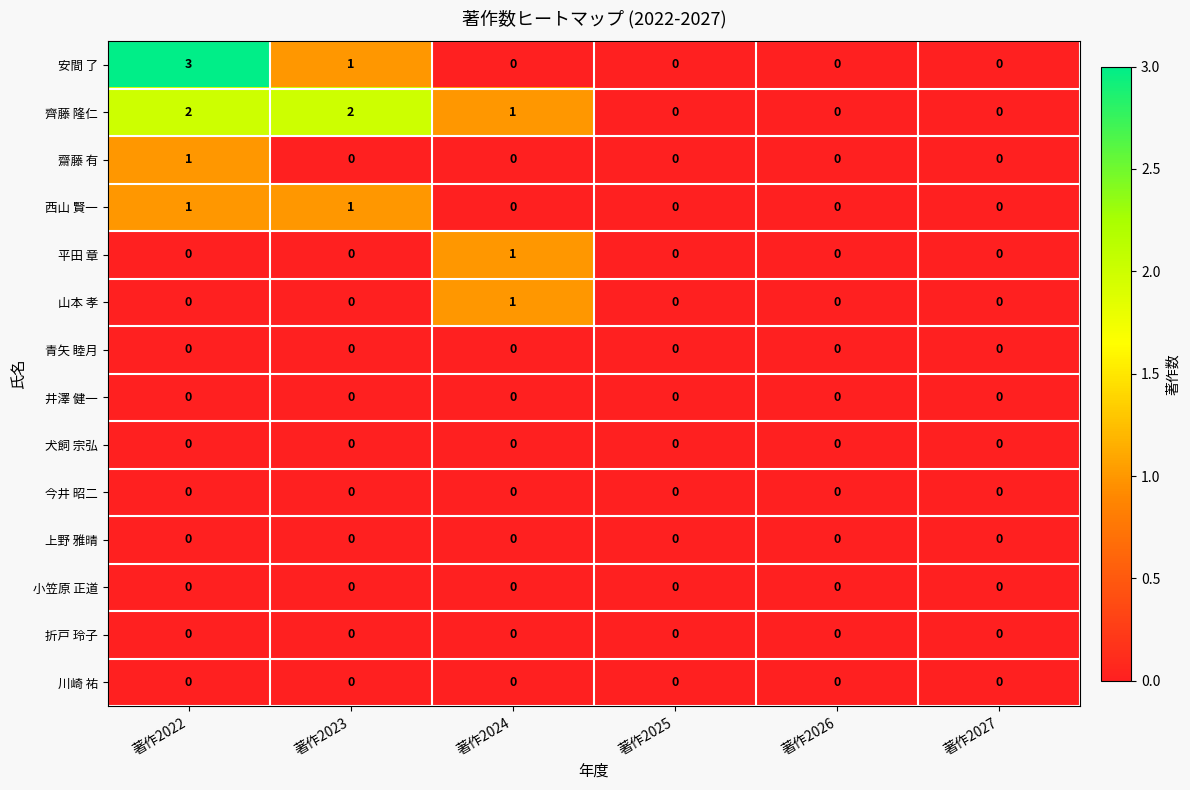

Which series has the largest total across all categories?

齊藤 隆仁